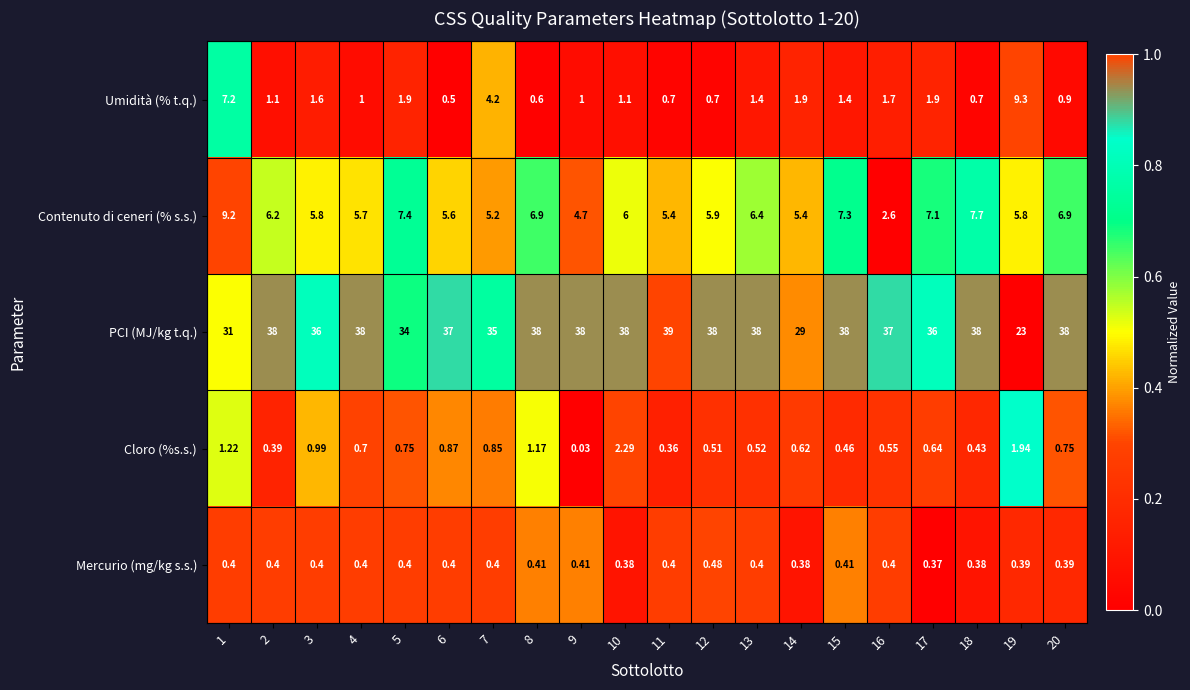

At 8, list the series in order from largest to smallest.

PCI (MJ/kg t.q.), Contenuto di ceneri (% s.s.), Cloro (%s.s.), Umidità (% t.q.), Mercurio (mg/kg s.s.)